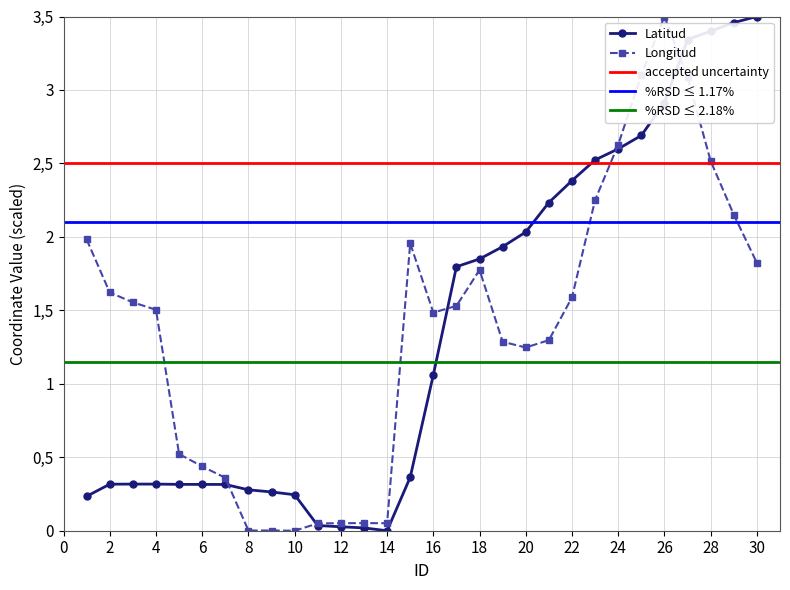

The Longitud series shows 3.9 at 24. True or false?

False